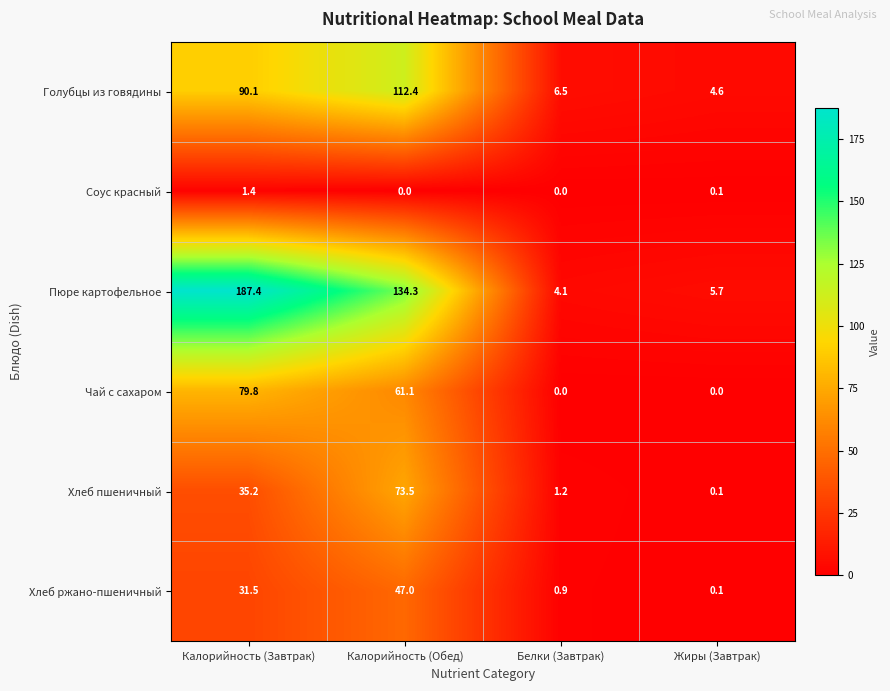

What is the approximate value of Голубцы из говядины at Калорийность (Обед)?

112.4